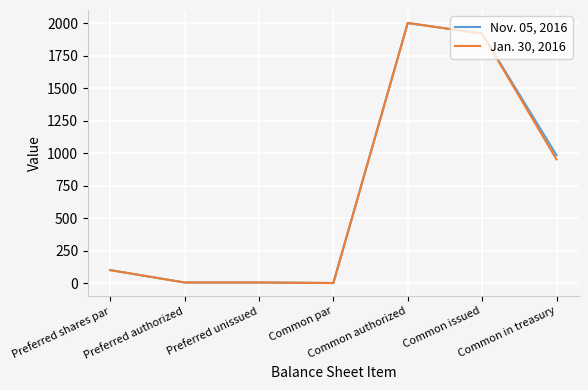

Rank the series by their average value, from highest to lowest.

Nov. 05, 2016, Jan. 30, 2016